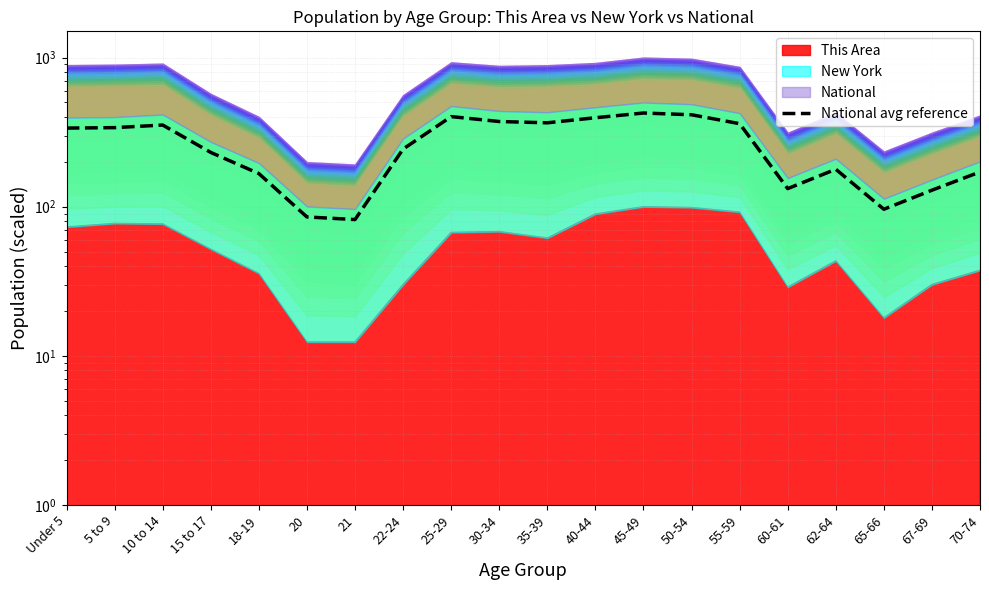

Rank the categories by value from lowest to highest.

21, 20, 65-66, 67-69, 60-61, 18-19, 70-74, 62-64, 15 to 17, 22-24, Under 5, 5 to 9, 10 to 14, 55-59, 35-39, 30-34, 40-44, 25-29, 50-54, 45-49